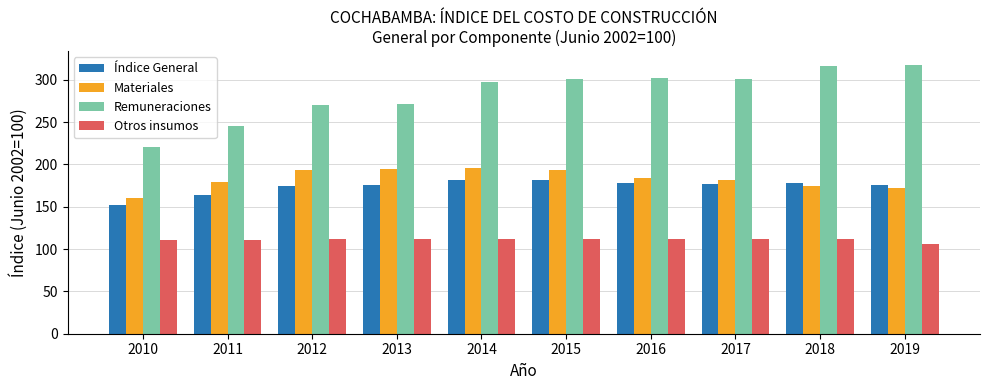

How many categories are shown in the chart?

10